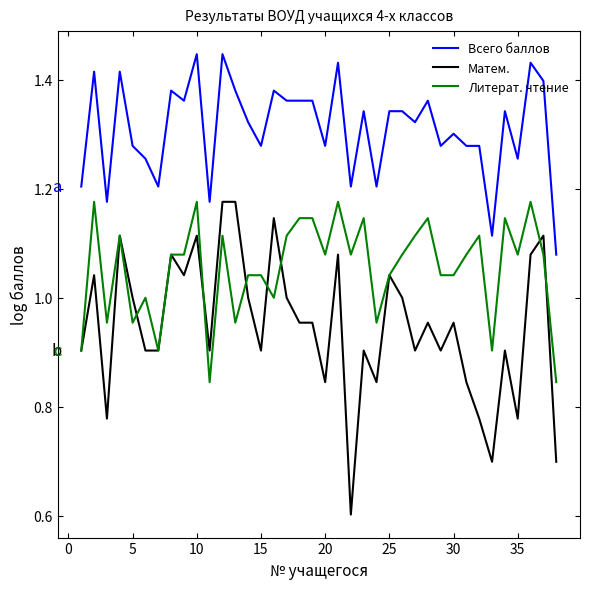

Rank the series by their average value, from highest to lowest.

Всего баллов, Литерат. чтение, Матем.